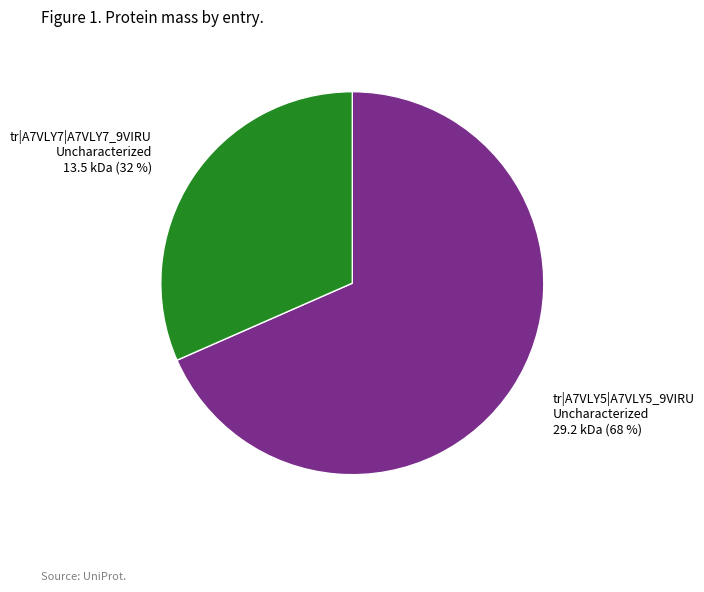

Approximately how many times larger is the value at tr|A7VLY7|A7VLY7_9VIRU Uncharacterized compared to tr|A7VLY5|A7VLY5_9VIRU Uncharacterized?

0.5